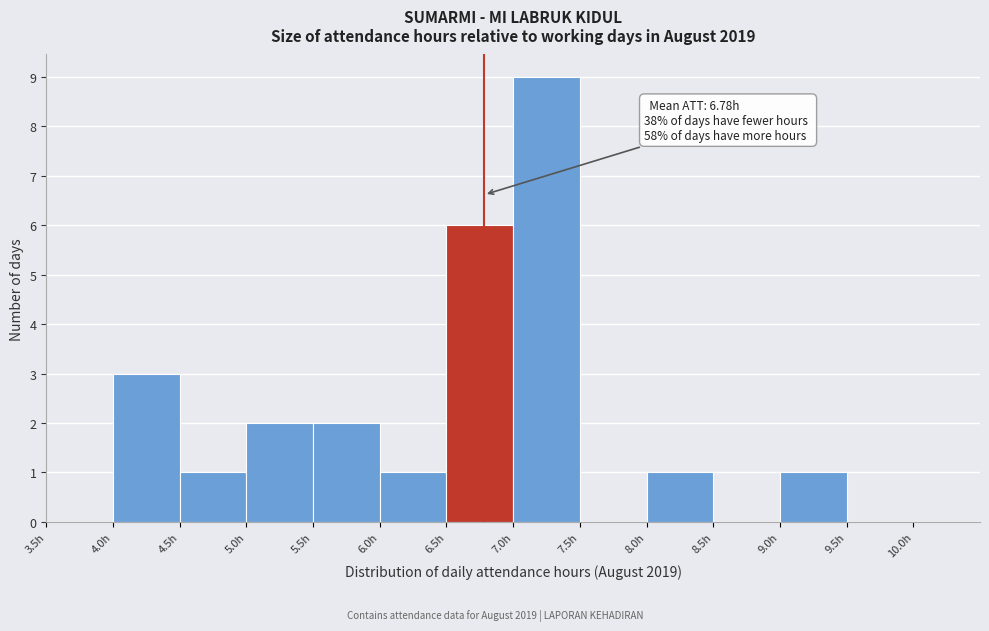

Which range on the x-axis has the tallest bar?

7.0 to 7.5